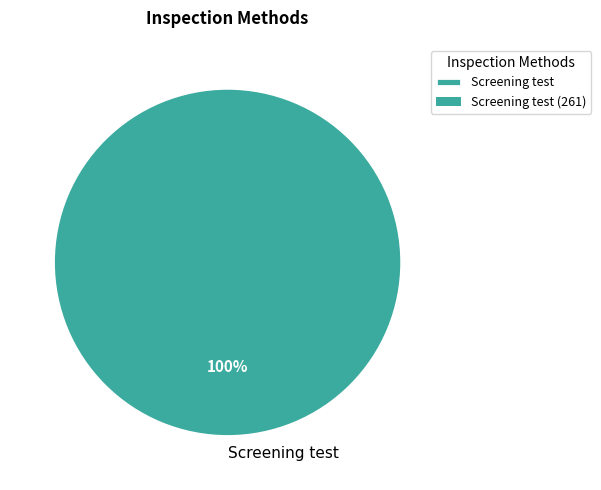

Does any single category account for the majority?

Yes